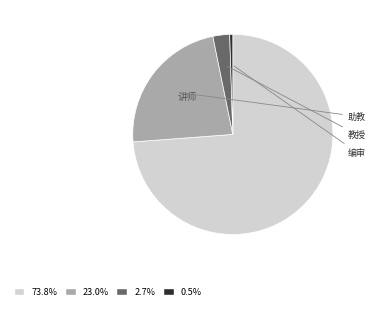

Is there a majority slice in this chart?

Yes